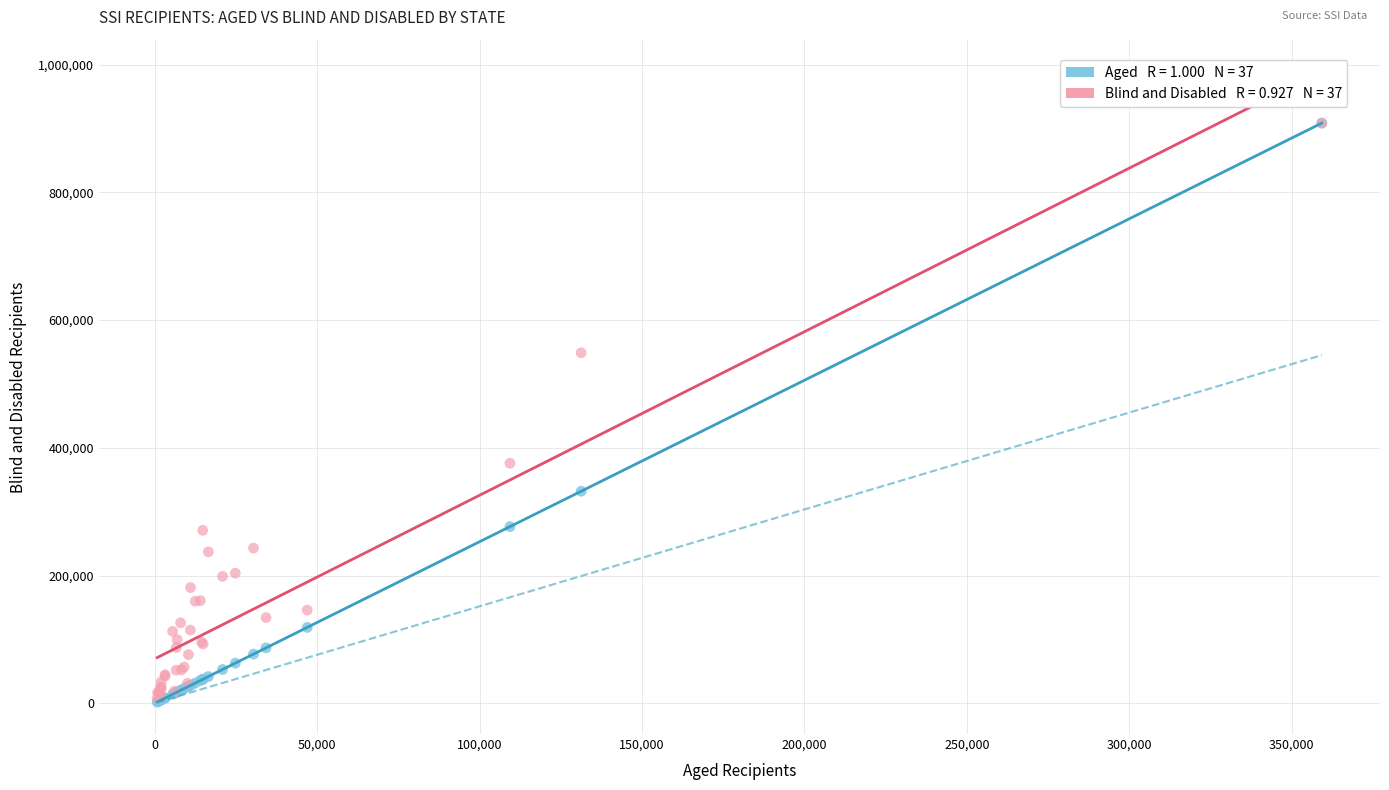

Across all series, what Y value is closest to 455205?

375798.0